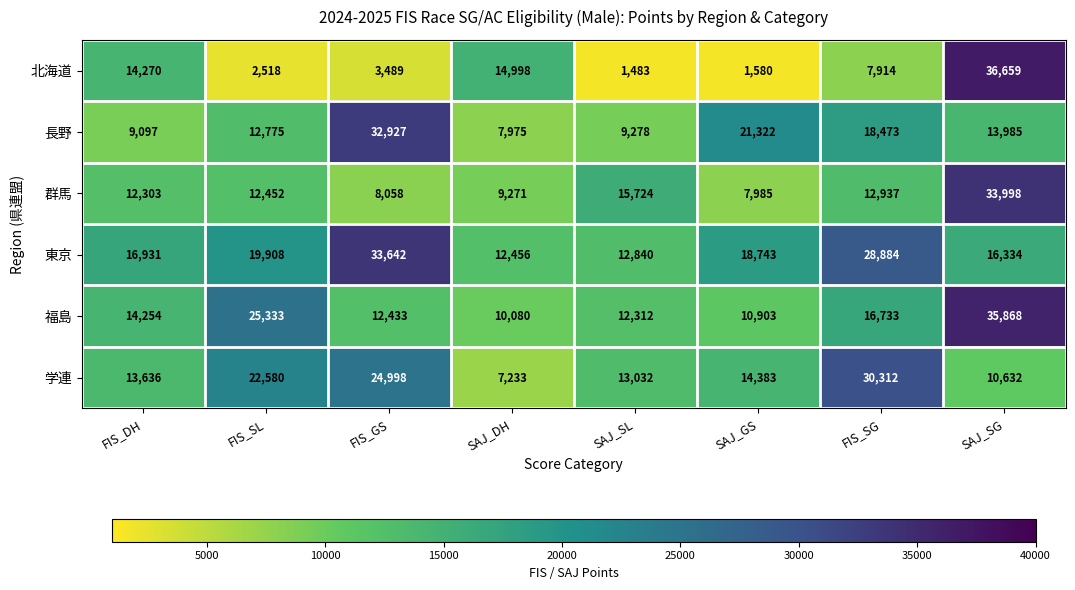

What is the average value of the 福島 series?

17240